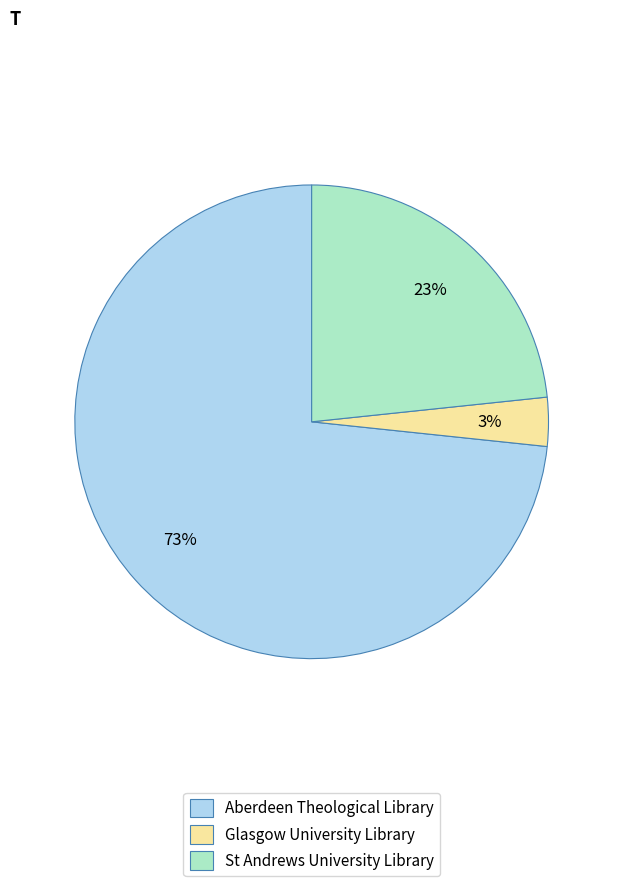

What is the majority slice?

Aberdeen Theological Library